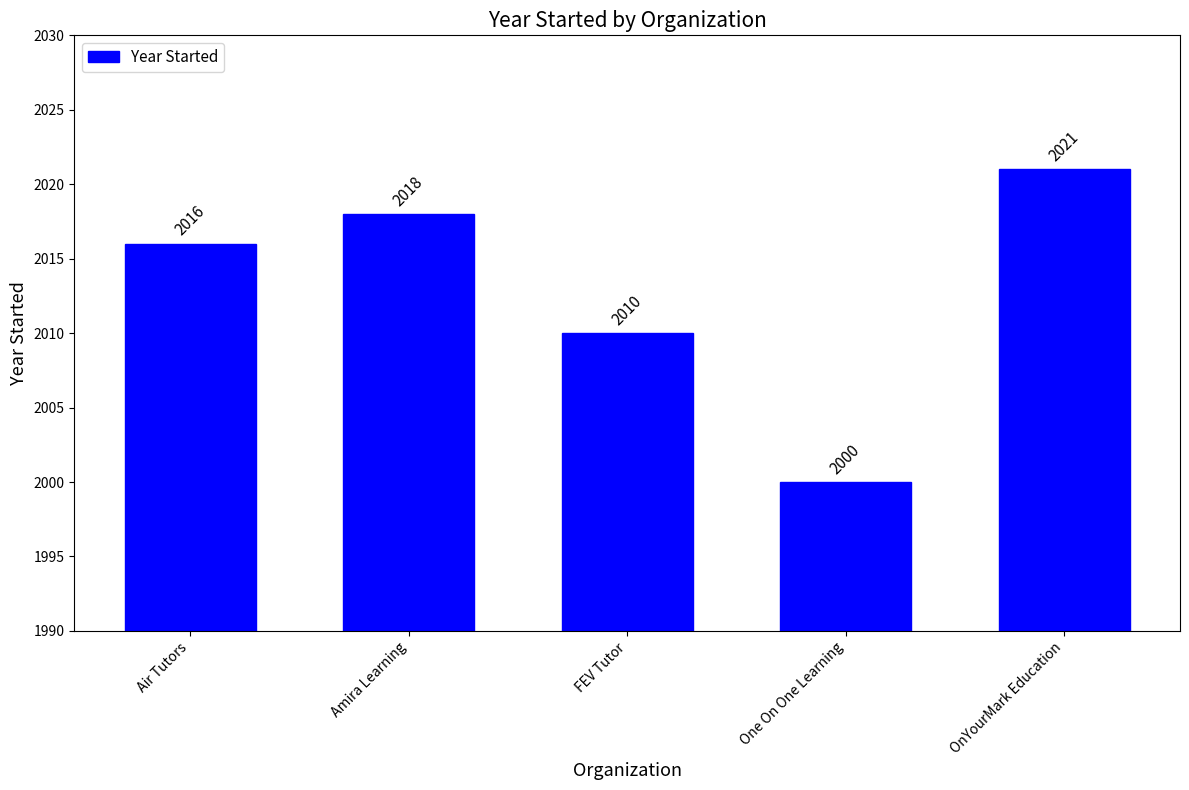

The chart shows a value of 2972 at One On One Learning. True or false?

False